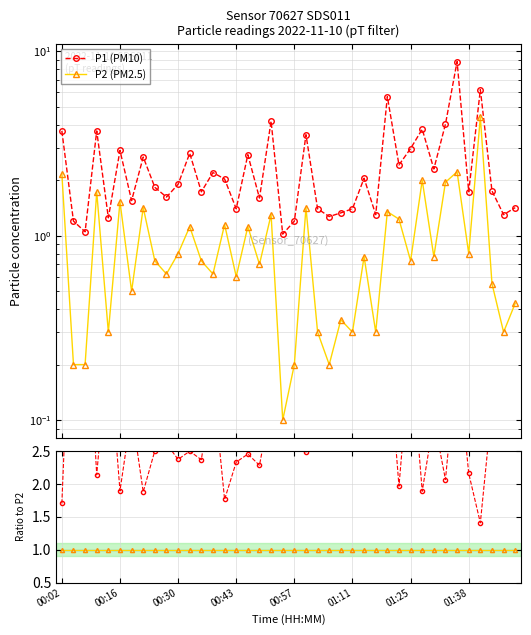

Reading right to left, list all the values displayed in this chart.

P1 (PM10): 1.4	1.3	1.8	6.2	1.7	8.8	4.0	2.3	3.8	3.0	2.4	5.7	1.3	2.0	1.4	1.3	1.3	1.4	3.5	1.2	1.0	4.2	1.6	2.8	1.4	2.0	2.2	1.7	2.8	1.9	1.6	1.8	2.7	1.6	2.9	1.2	3.7	1.1	1.2	3.7
P2 (PM2.5): 0.4	0.3	0.6	4.4	0.8	2.2	1.9	0.8	2.0	0.7	1.2	1.4	0.3	0.8	0.3	0.3	0.2	0.3	1.4	0.2	0.1	1.3	0.7	1.1	0.6	1.1	0.6	0.7	1.1	0.8	0.6	0.7	1.4	0.5	1.5	0.3	1.7	0.2	0.2	2.2
P1/P2 ratio: 3.3	4.3	3.2	1.4	2.2	4.0	2.1	3.0	1.9	4.1	2.0	4.2	4.3	2.7	4.7	3.8	6.3	4.7	2.5	6.0	10.2	3.2	2.3	2.5	2.3	1.8	3.5	2.4	2.5	2.4	2.6	2.5	1.9	3.1	1.9	4.2	2.1	5.2	6.0	1.7